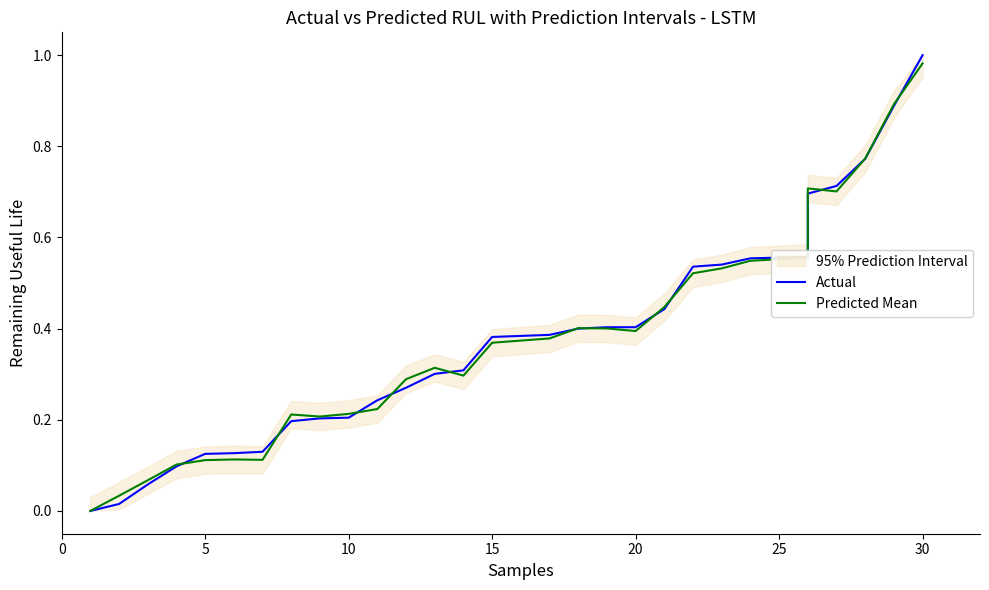

How many lines are shown in the chart?

2